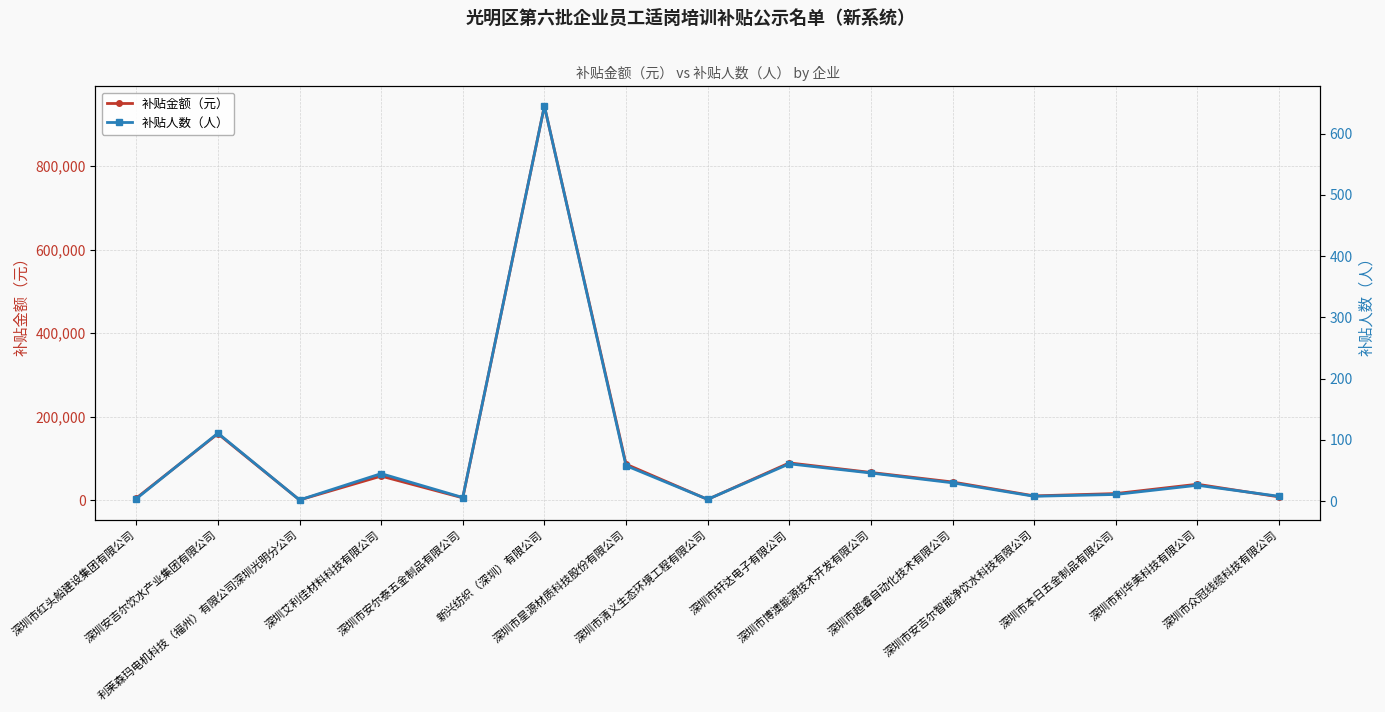

List the series in order of their peak value, lowest first.

补贴人数（人）, 补贴金额（元）